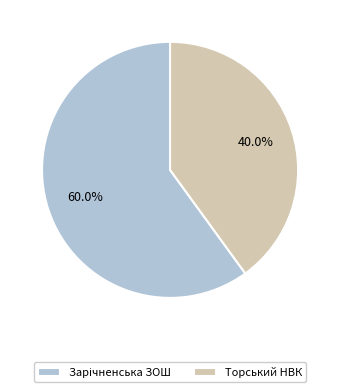

To the nearest percent, what portion does Торський НВК represent?

40%